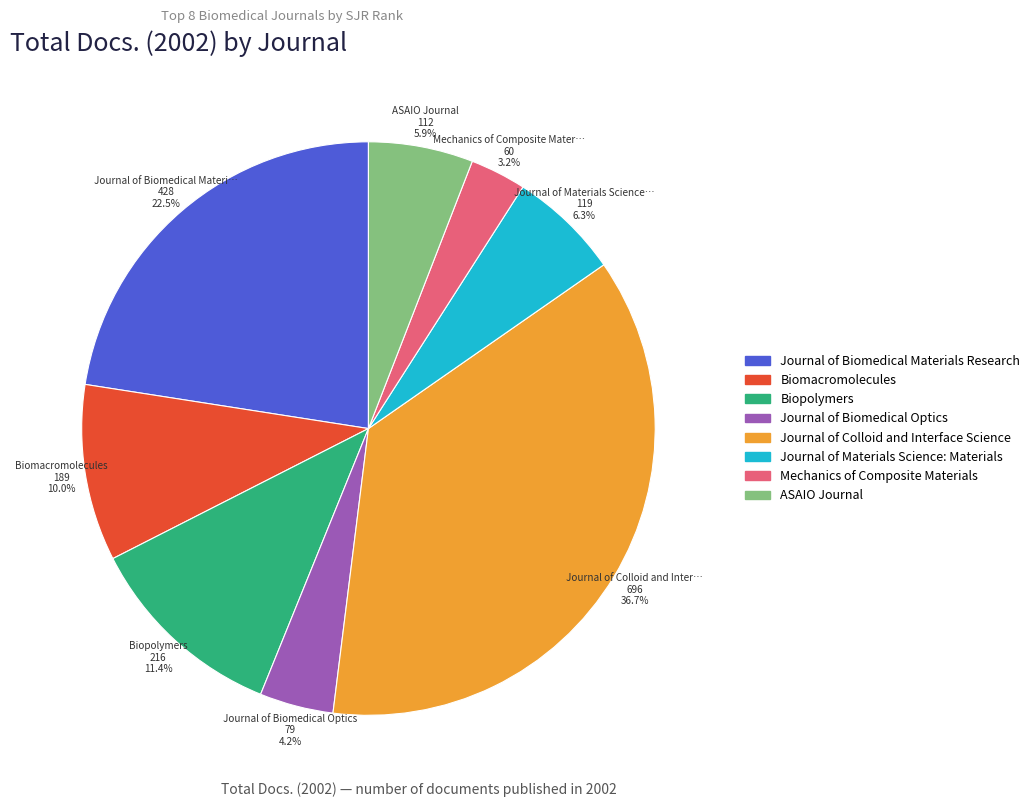

Is there any slice that represents more than half of the pie?

No